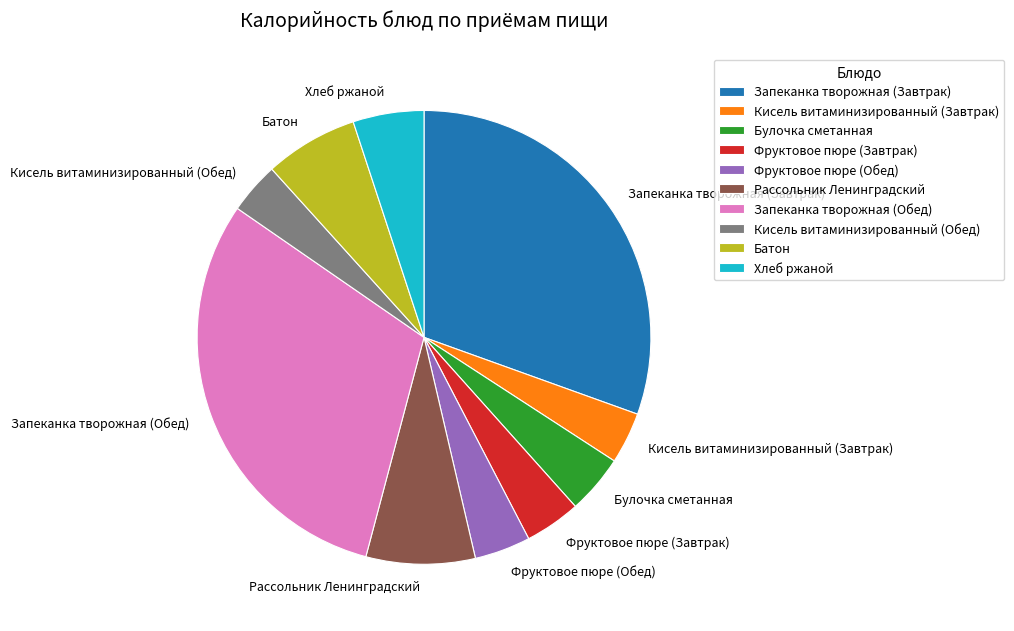

What is the ratio of the value at Булочка сметанная to the value at Рассольник Ленинградский?

0.5